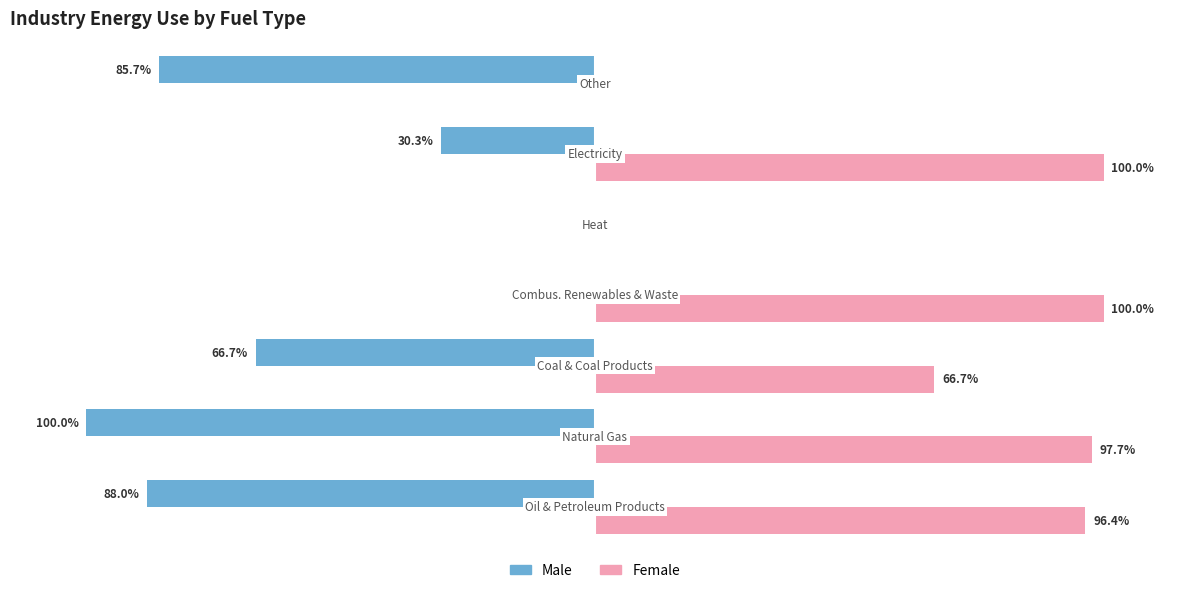

Which series has the largest total across all categories?

Female